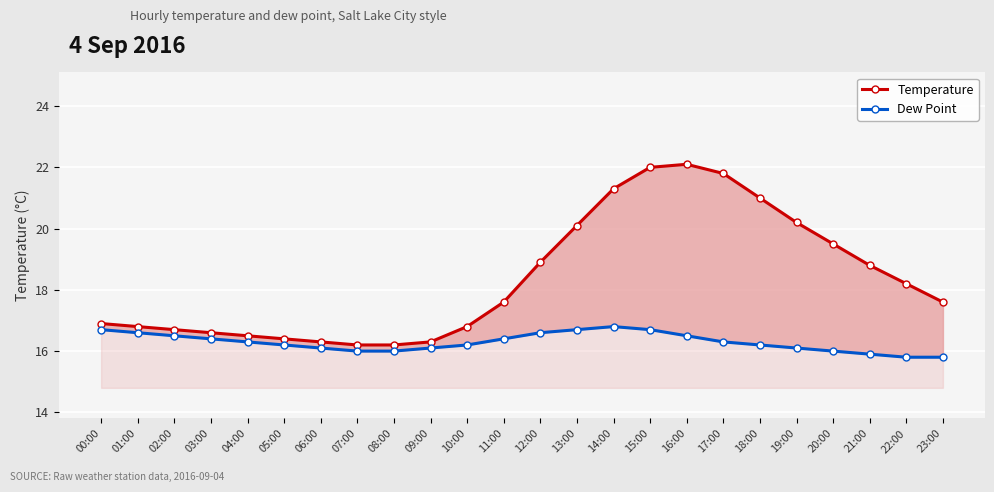

The value of Dew Point at 18:00 is 16.2. True or false?

True